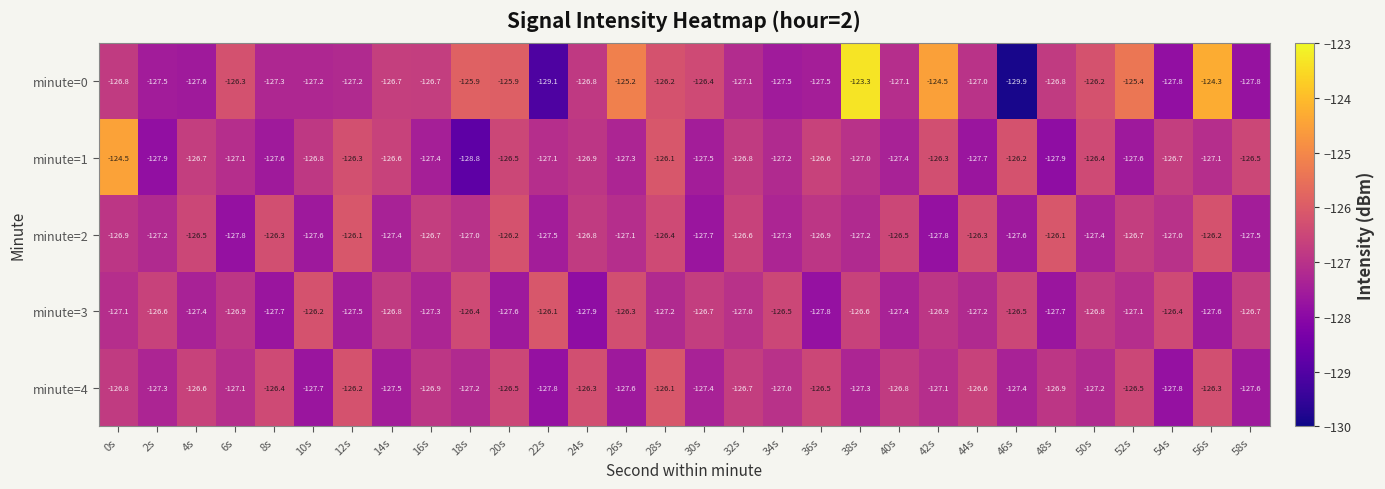

What is the difference between the highest and lowest values at 40s?

0.9